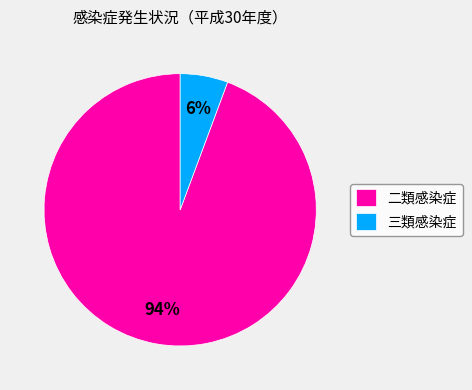

To the nearest percent, what is the average slice percentage?

50%